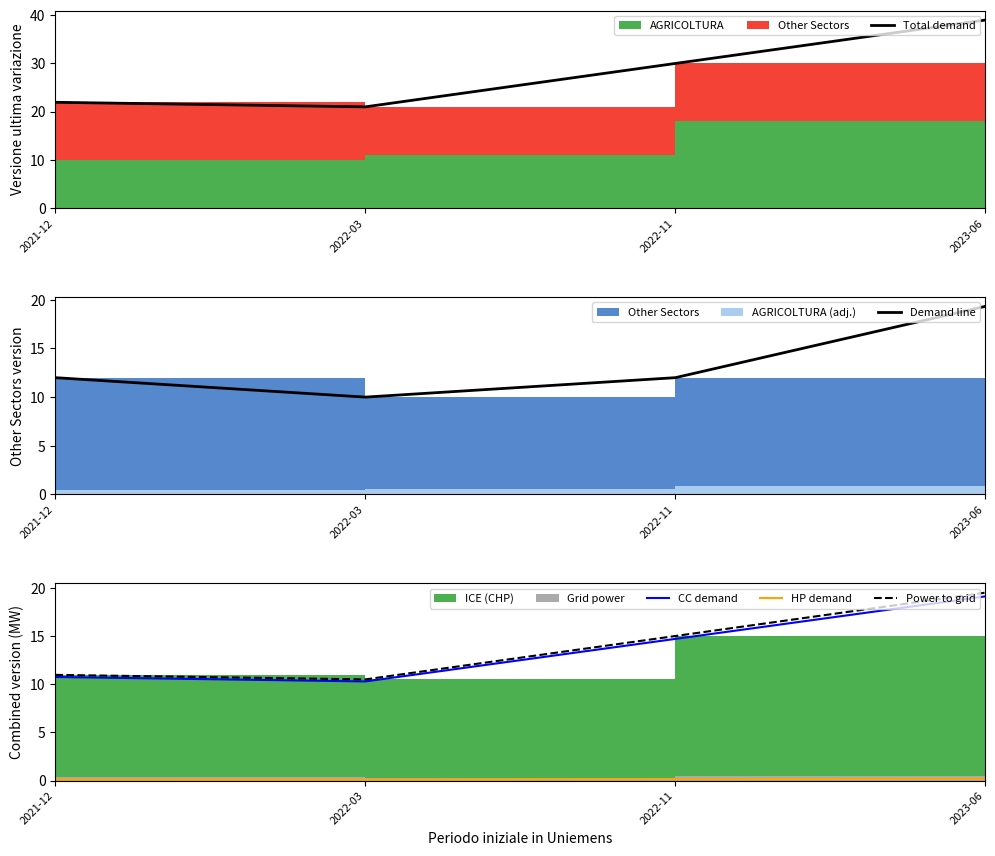

What is the difference between the CC demand values at 2022-03 and 2023-06?

8.8